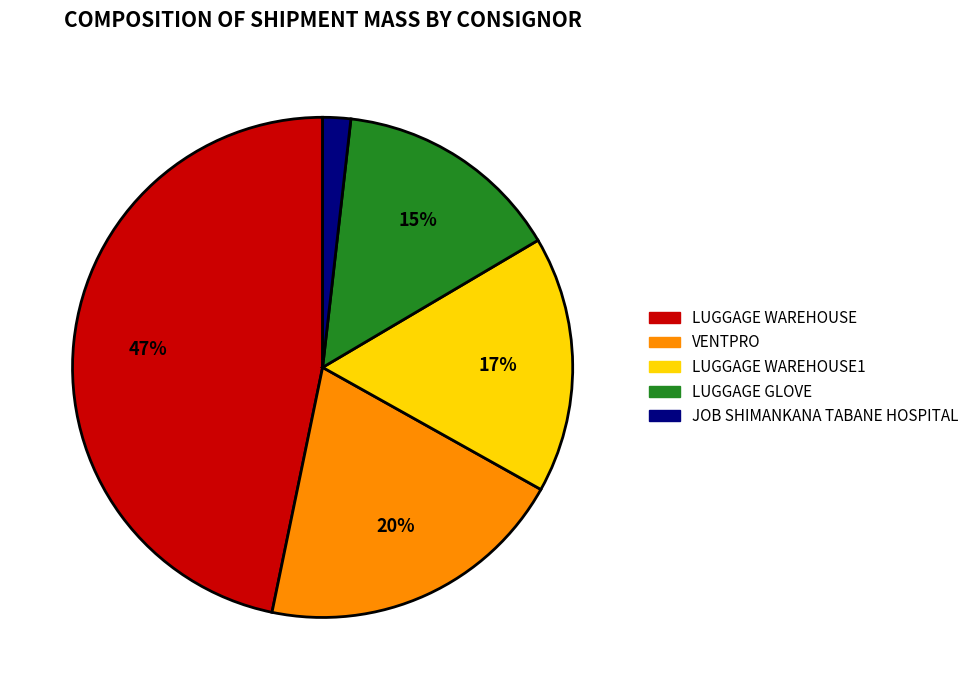

Is there any slice that represents more than half of the pie?

No